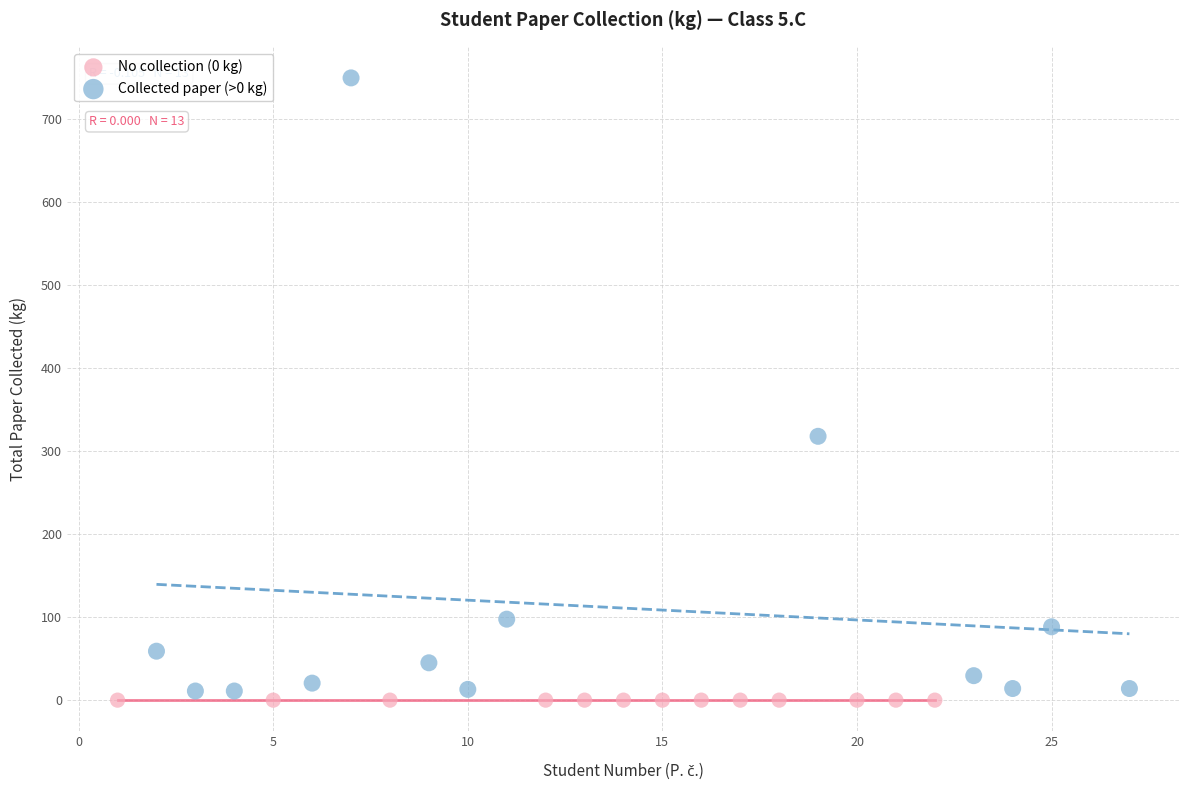

Which series contains the highest Y value?

Collected paper (>0 kg)